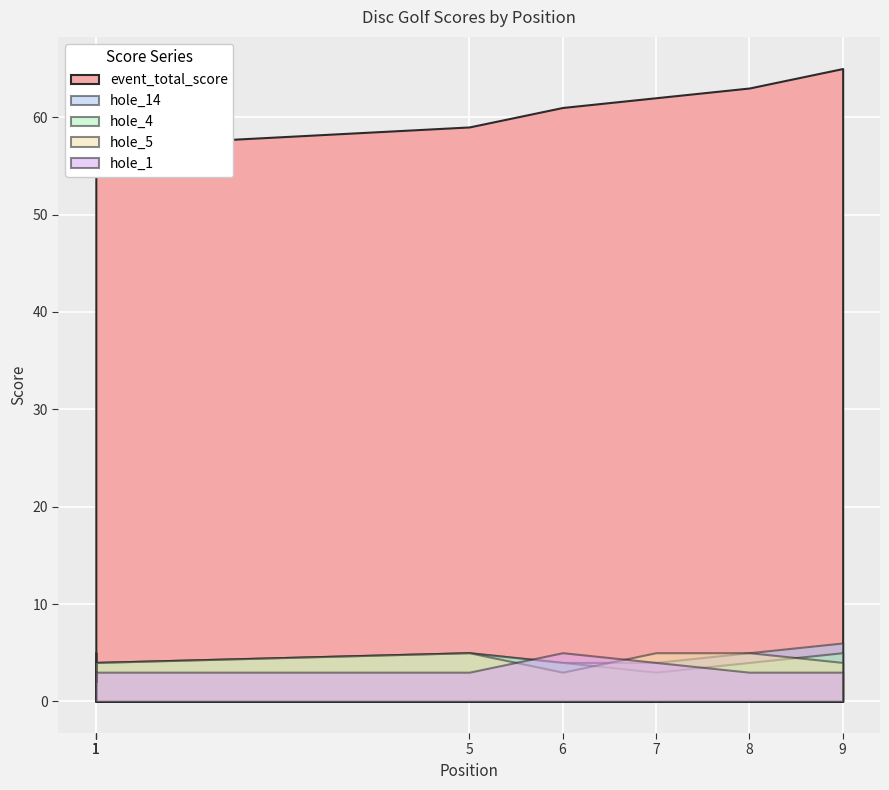

At which category is the sum across all series the highest?

9